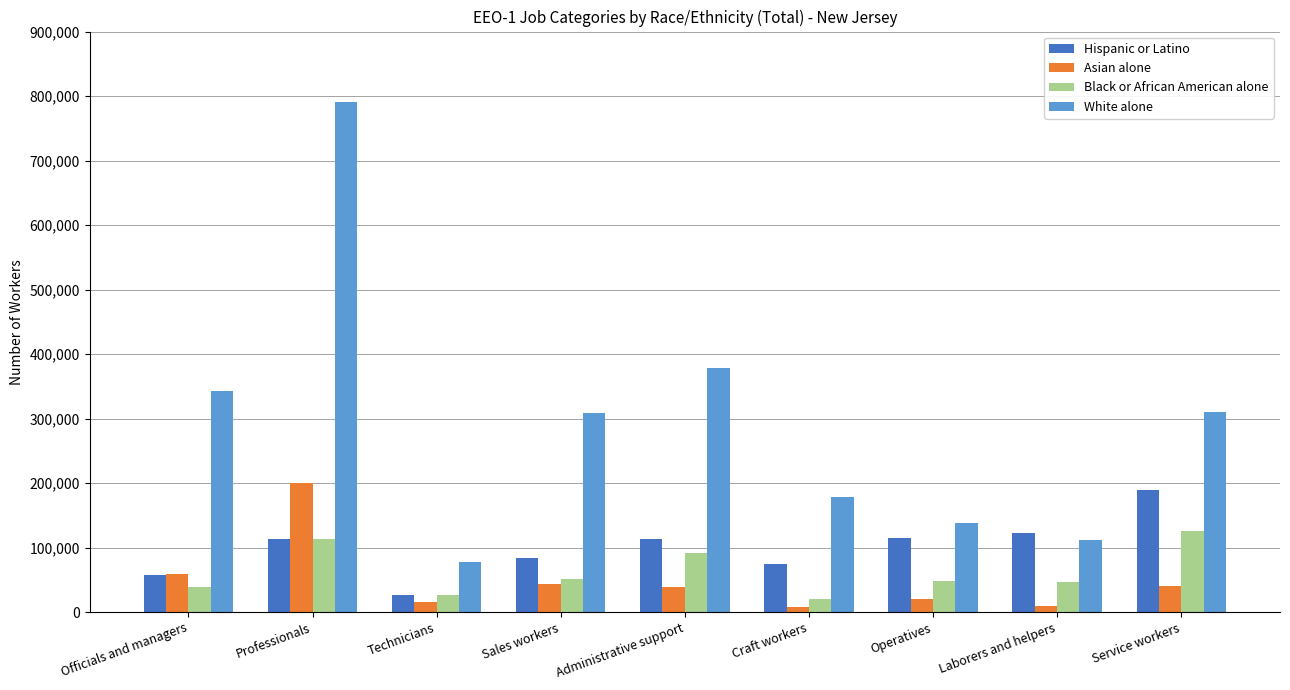

What is the lowest value of the Asian alone series?

8520